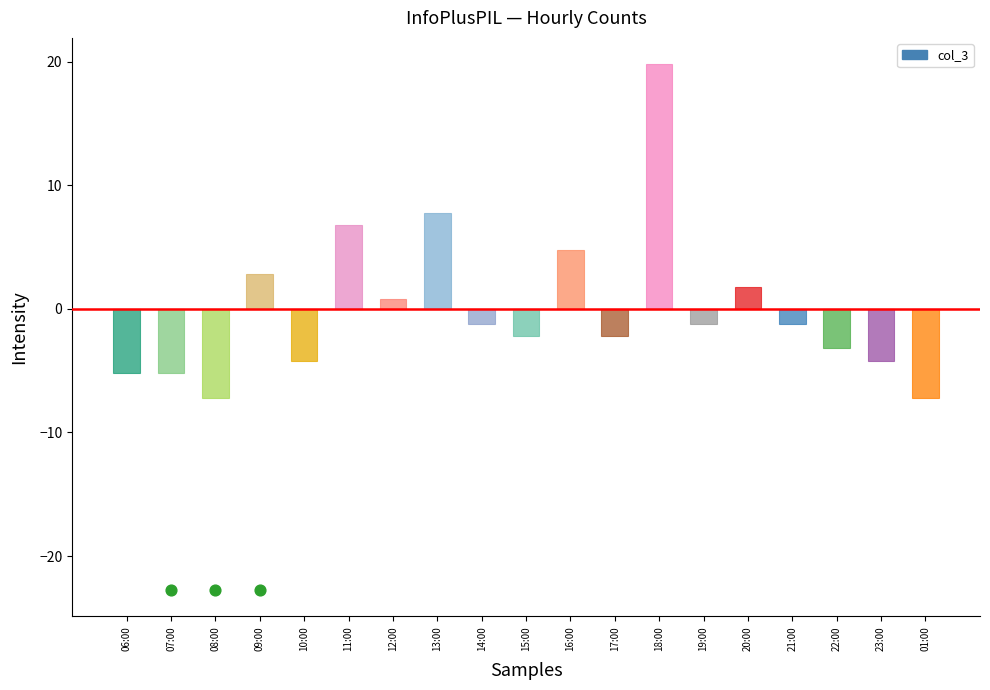

Which has a higher value, 20:00 or 08:00?

20:00